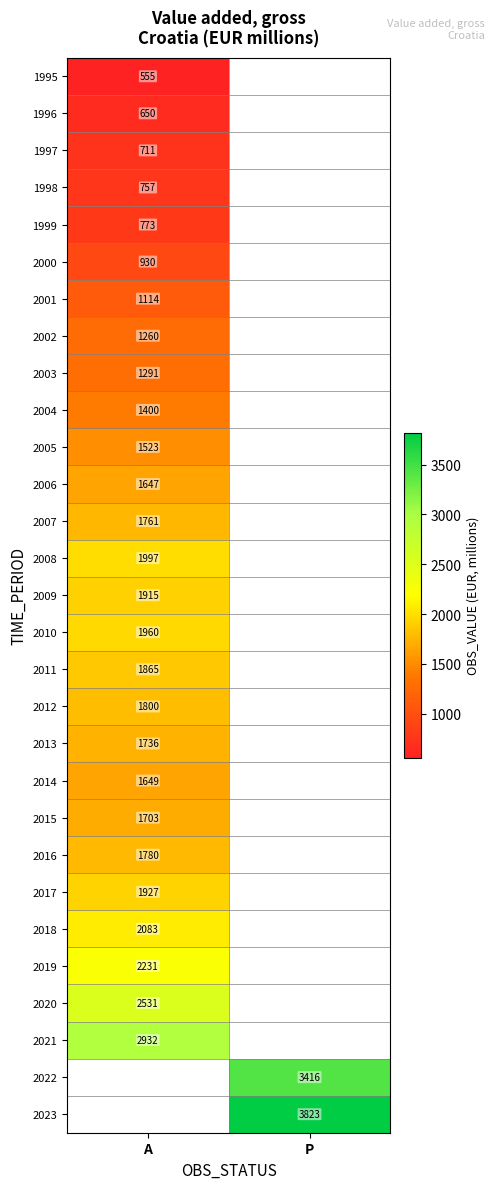

Which has a higher value, P or A?

A